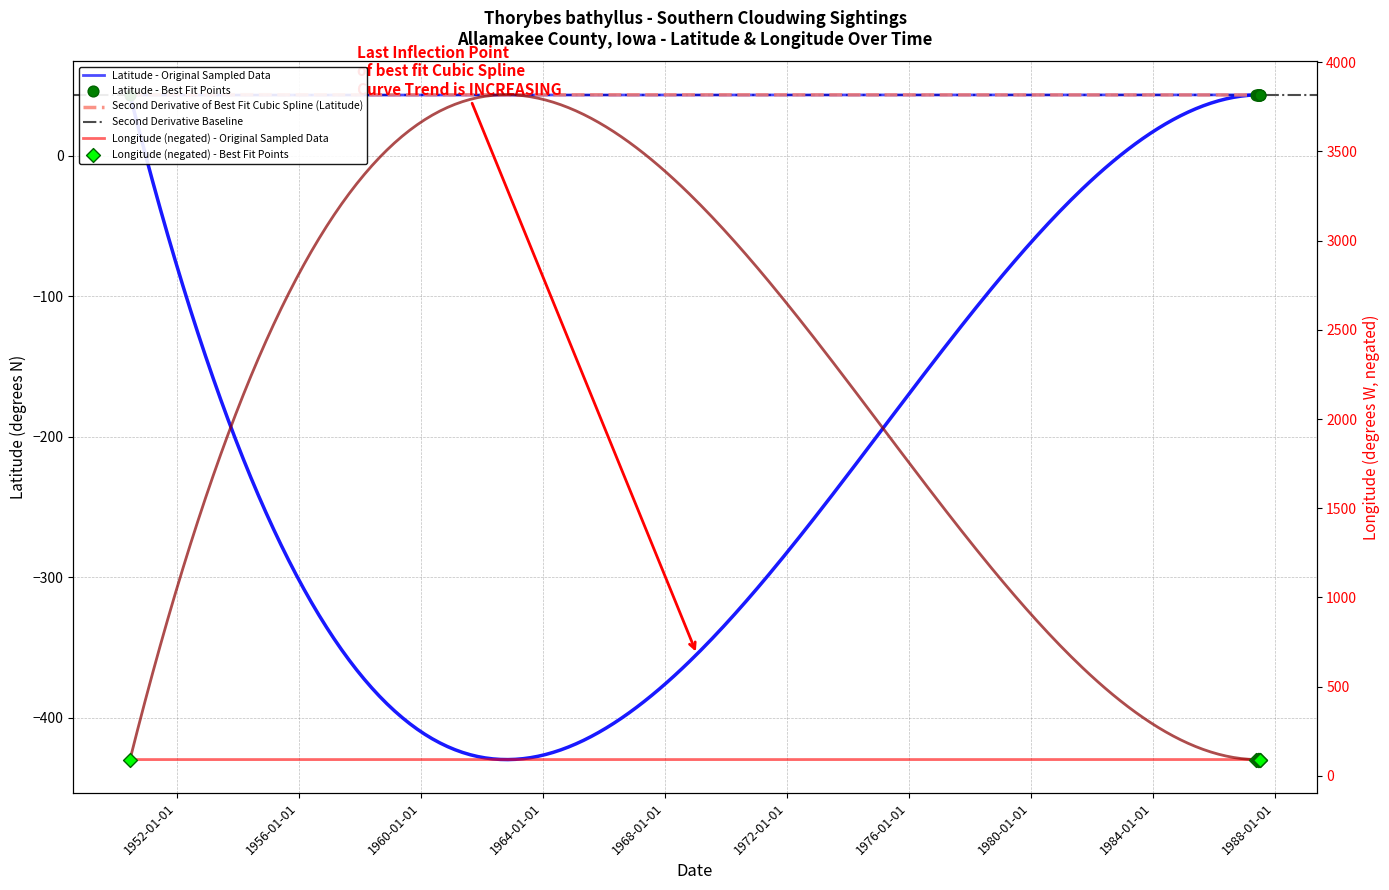

Is the value of Longitude at 1987-07-08 greater than the value of Latitude at 1987-05-17?

Yes